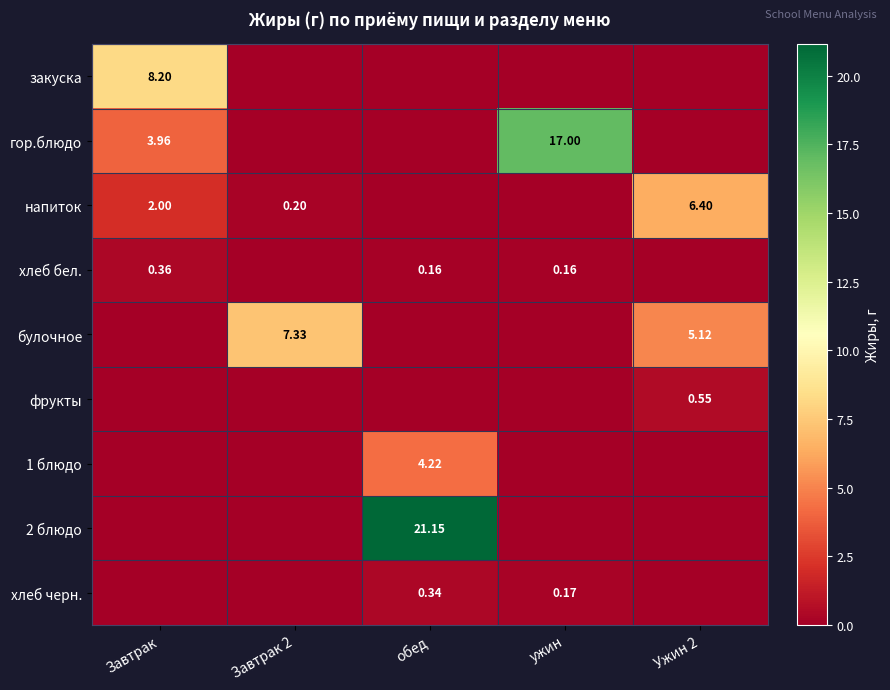

At which label does фрукты reach its minimum?

Завтрак